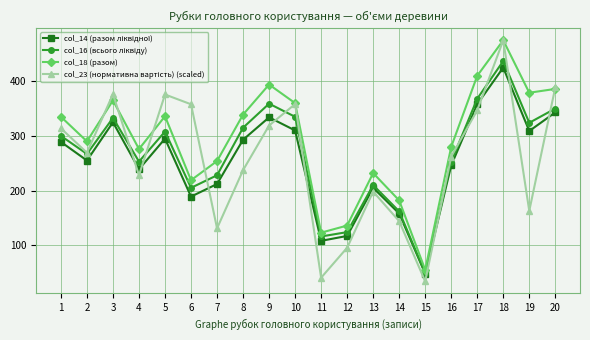

What is the total value across all series at 11?

387.6